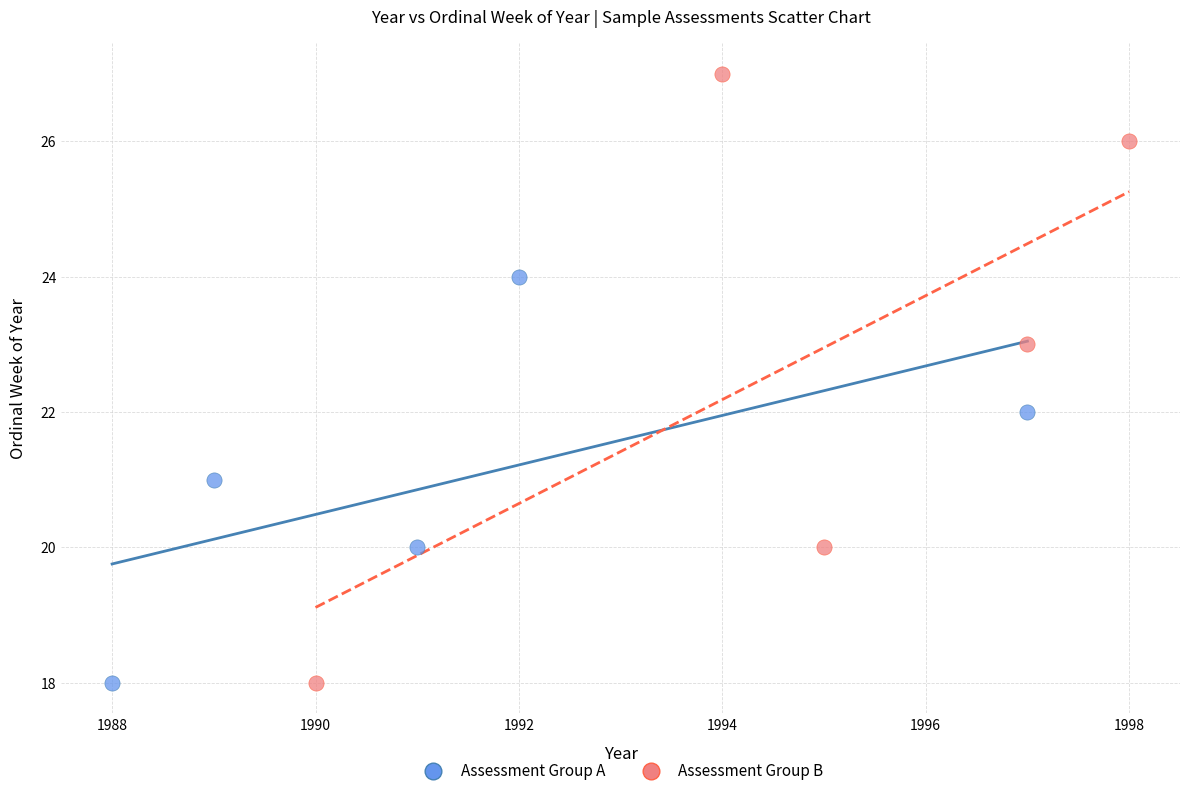

Which series contains the highest Y value?

Assessment Group B